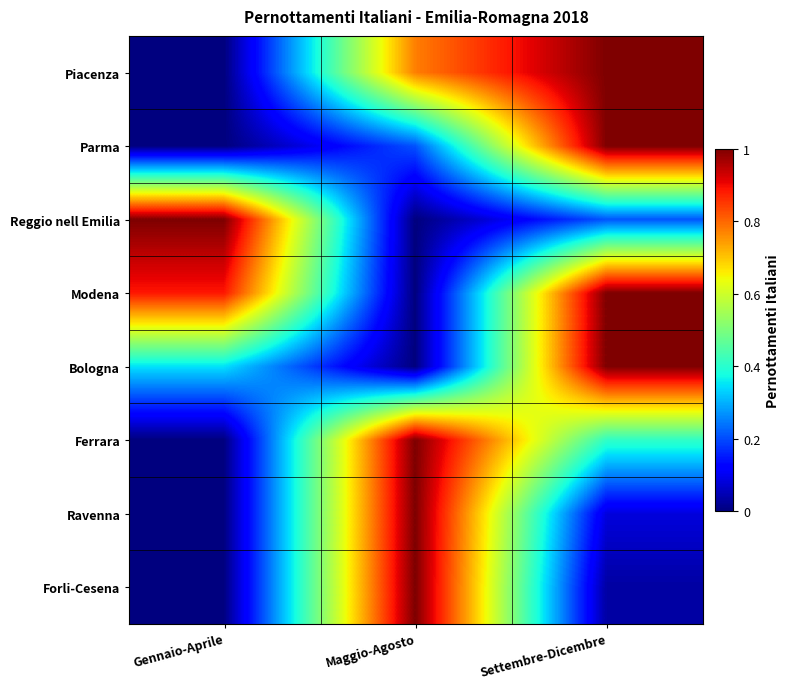

Reading left to right, extract all data points from this chart.

Piacenza: Gennaio-Aprile=0.0	Maggio-Agosto=0.8	Settembre-Dicembre=1.0
Parma: Gennaio-Aprile=0.0	Maggio-Agosto=0.2	Settembre-Dicembre=1.0
Reggio nell Emilia: Gennaio-Aprile=1.0	Maggio-Agosto=0.0	Settembre-Dicembre=0.2
Modena: Gennaio-Aprile=0.9	Maggio-Agosto=0.0	Settembre-Dicembre=1.0
Bologna: Gennaio-Aprile=0.3	Maggio-Agosto=0.0	Settembre-Dicembre=1.0
Ferrara: Gennaio-Aprile=0.0	Maggio-Agosto=1.0	Settembre-Dicembre=0.4
Ravenna: Gennaio-Aprile=0.0	Maggio-Agosto=1.0	Settembre-Dicembre=0.1
Forli-Cesena: Gennaio-Aprile=0.0	Maggio-Agosto=1.0	Settembre-Dicembre=0.0